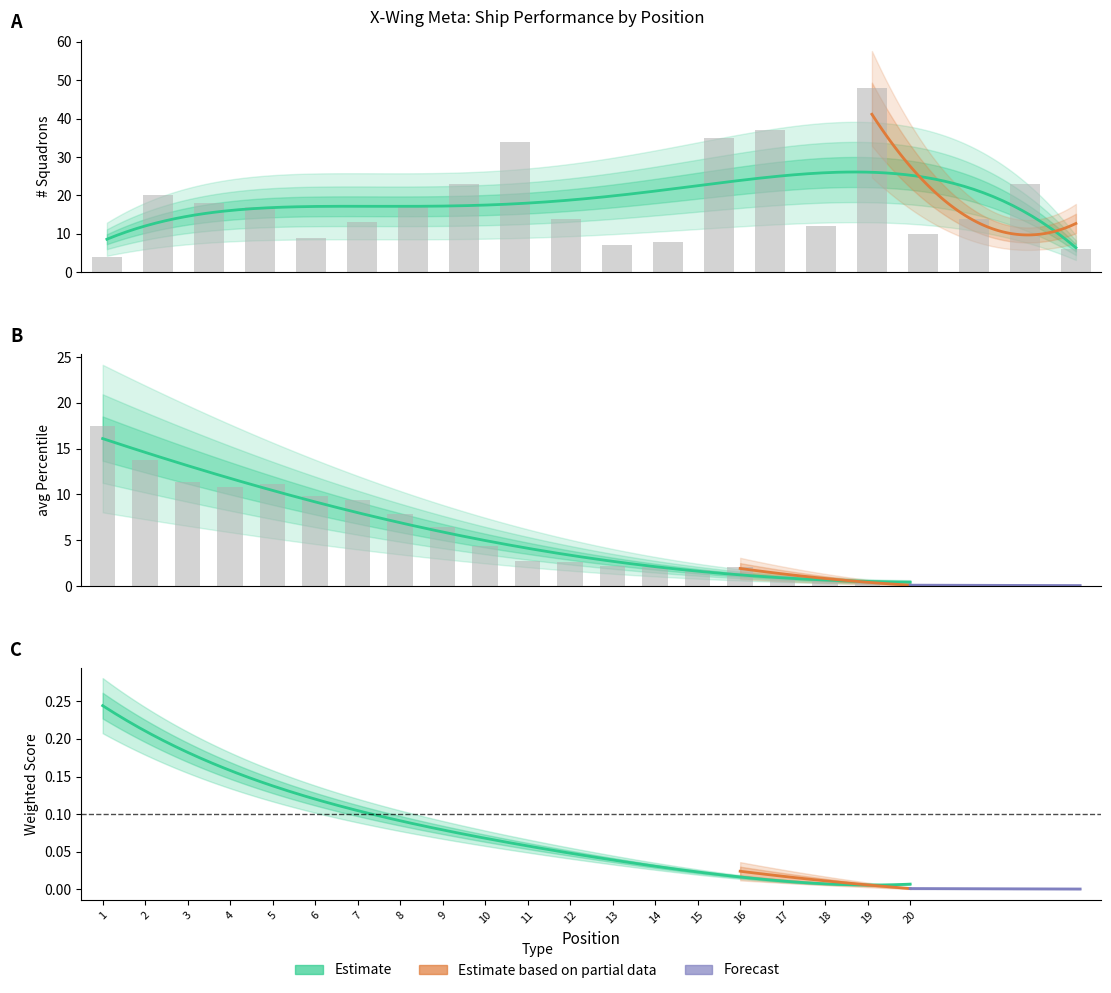

Where does the # Squadrons series first go above 17?

2